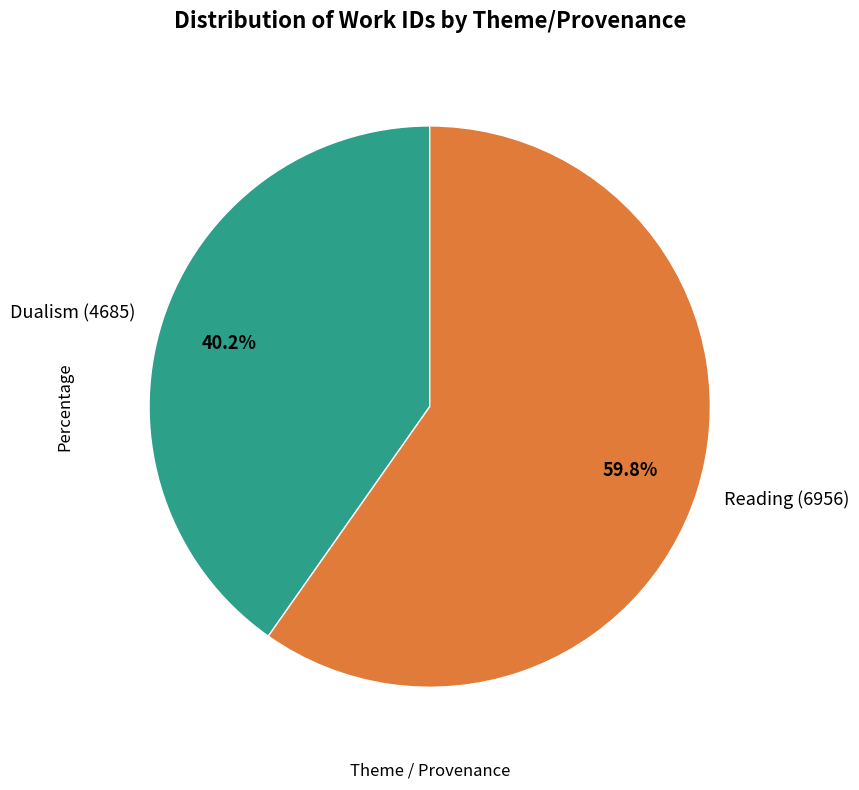

Is it true that Dualism (4685) is 51% of the pie?

False